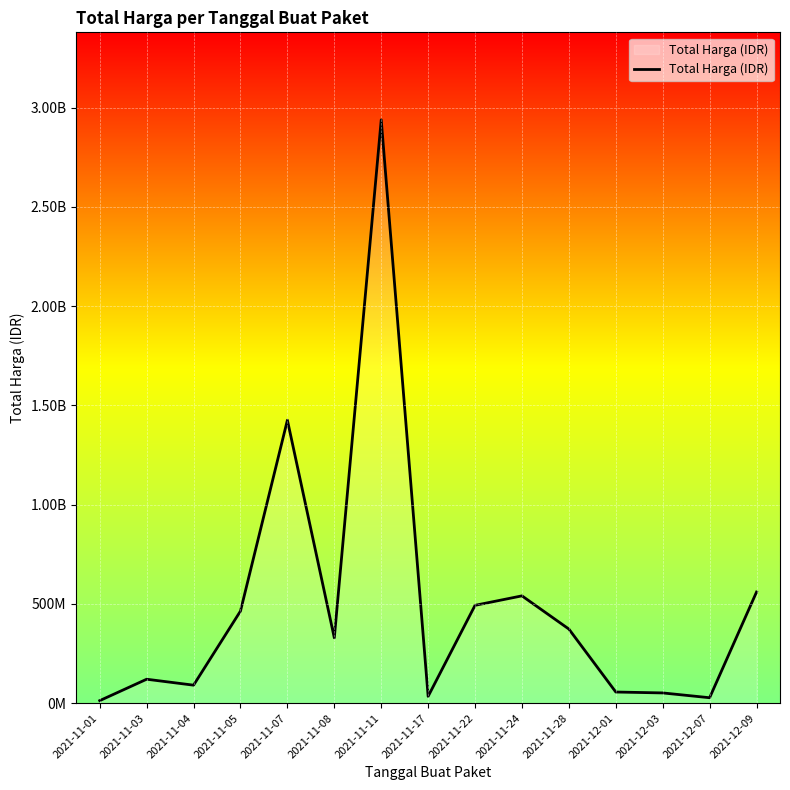

What is the difference between the second highest and minimum values?

1413080400